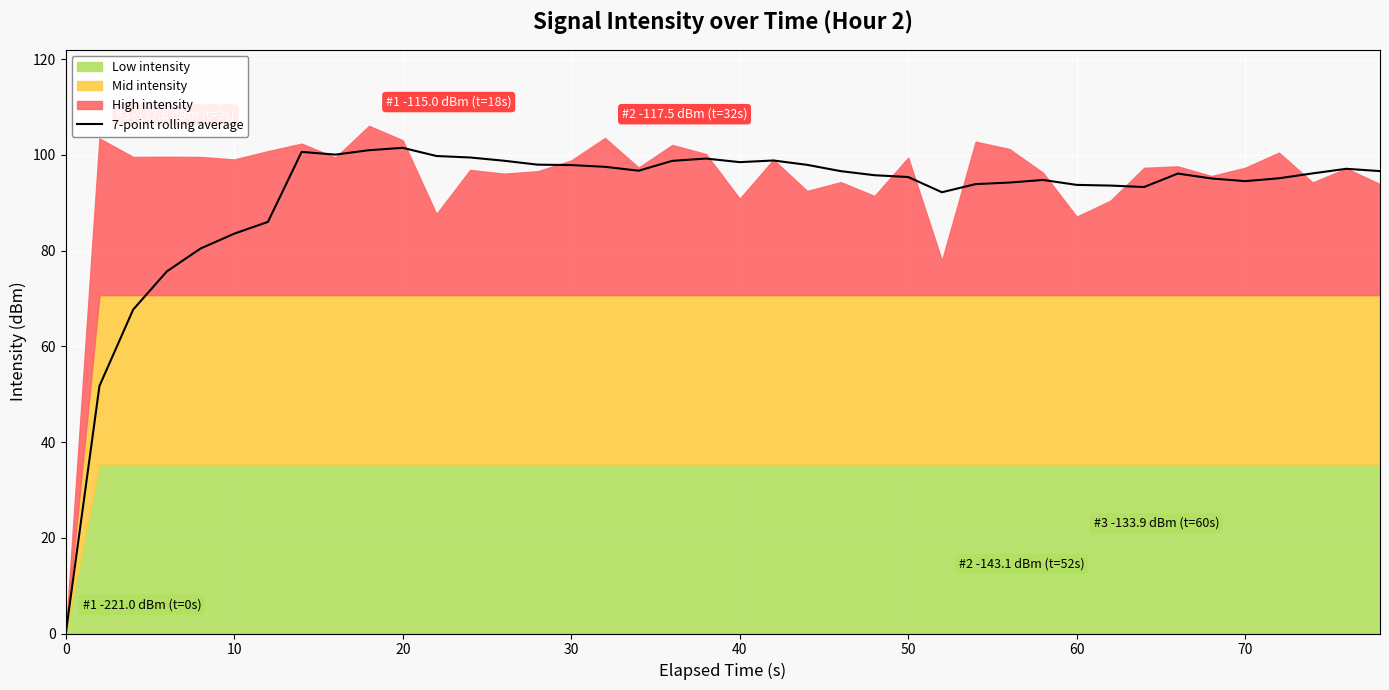

The value at 16 is 155.7. True or false?

False